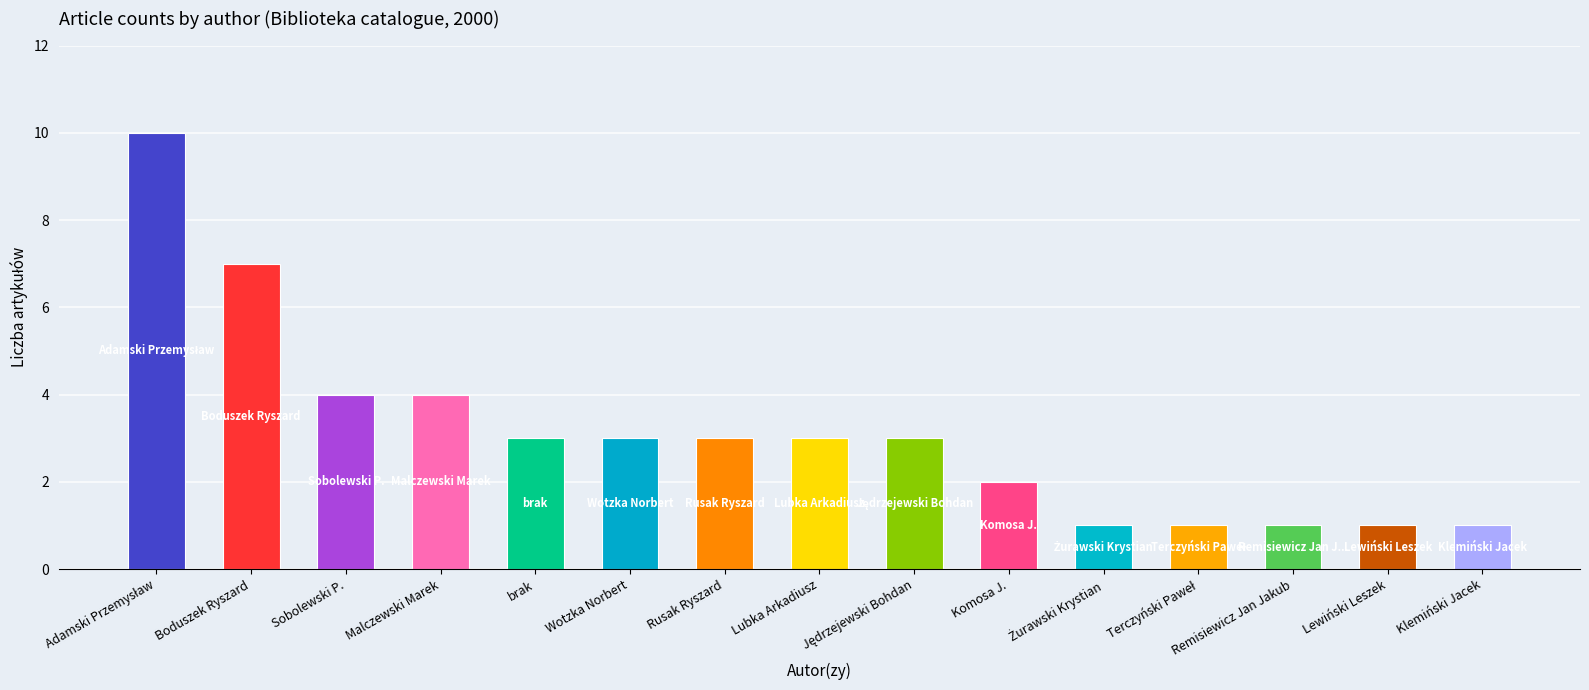

How many categories are shown in the chart?

15